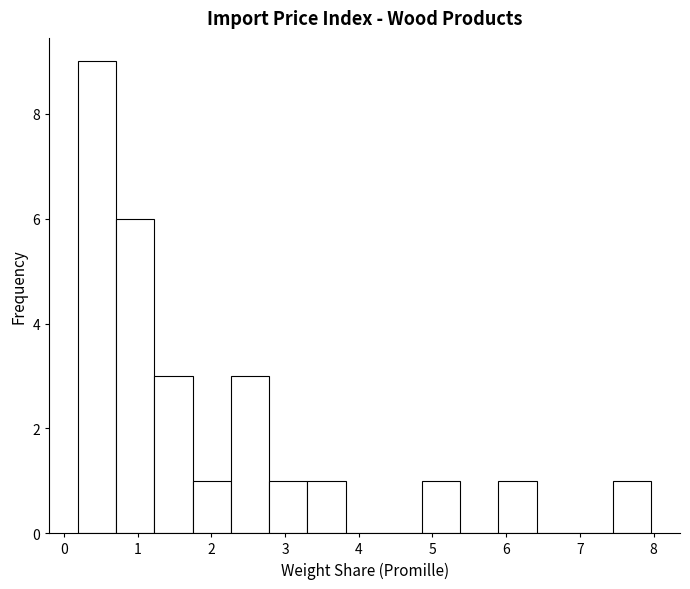

How tall is the bar that spans 0.2 to 0.7 on the x-axis? Neither the bar edges nor the heights are printed on the chart, so give them approximately, as read against the axes.

9